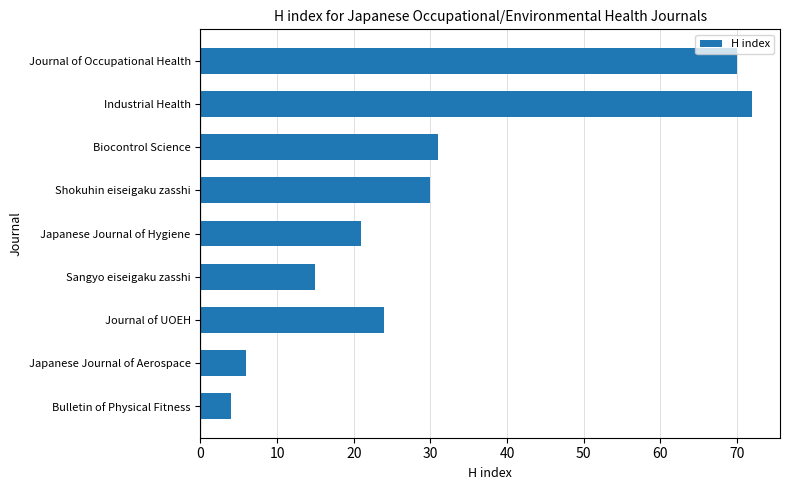

Which has a higher value, Journal of UOEH or Japanese Journal of Aerospace?

Journal of UOEH